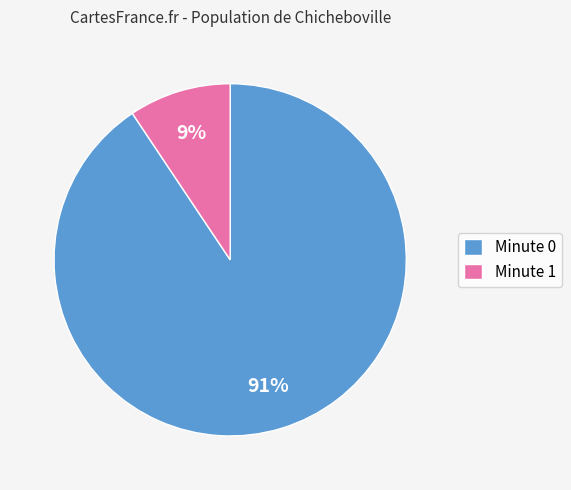

Rank the categories by value from highest to lowest.

Minute 0, Minute 1